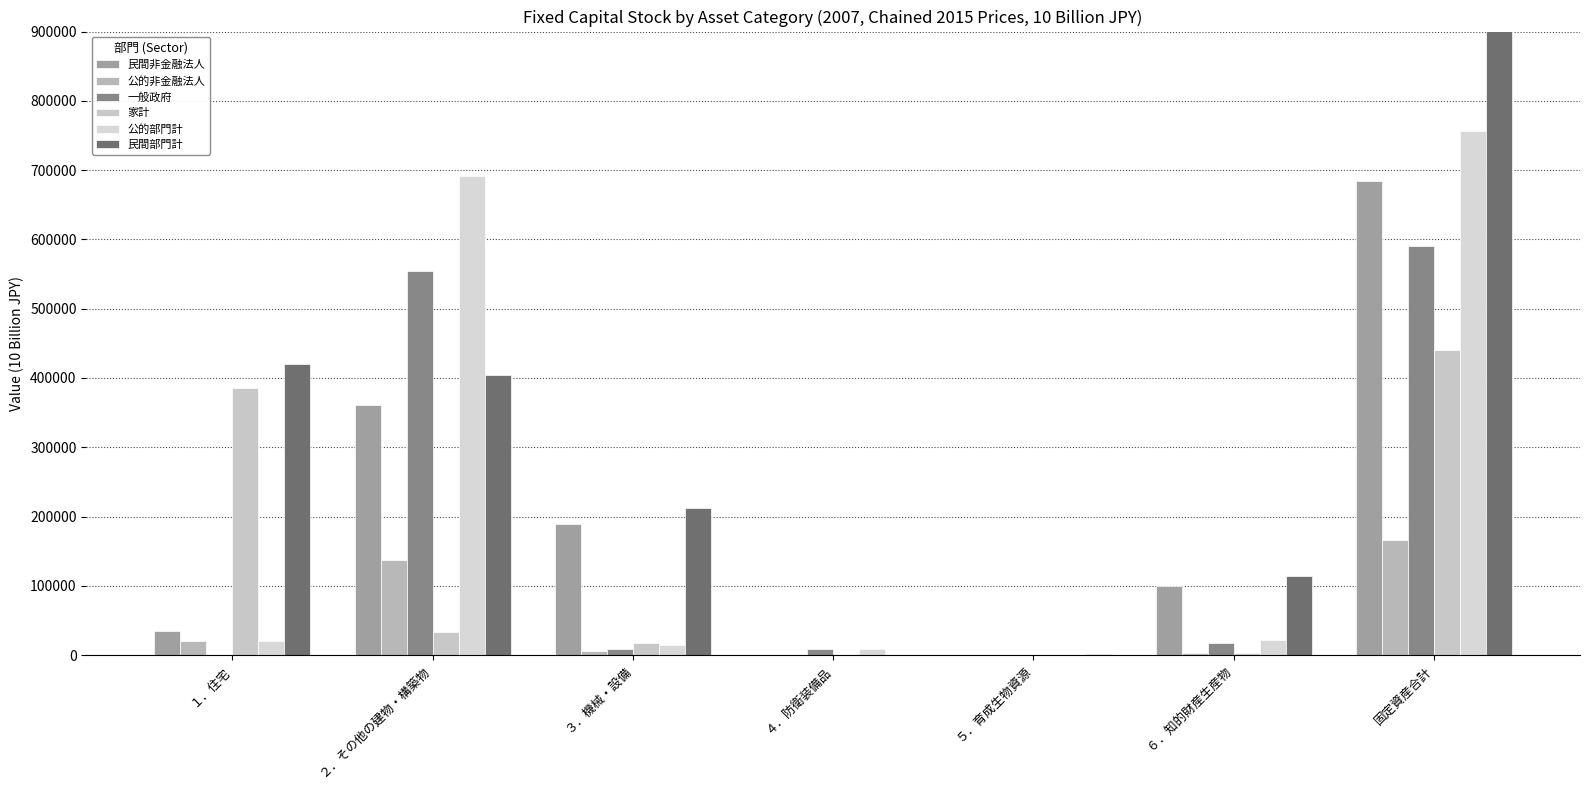

At ２．その他の建物・構築物, list the series in order from smallest to largest.

家計, 公的非金融法人, 民間非金融法人, 民間部門計, 一般政府, 公的部門計